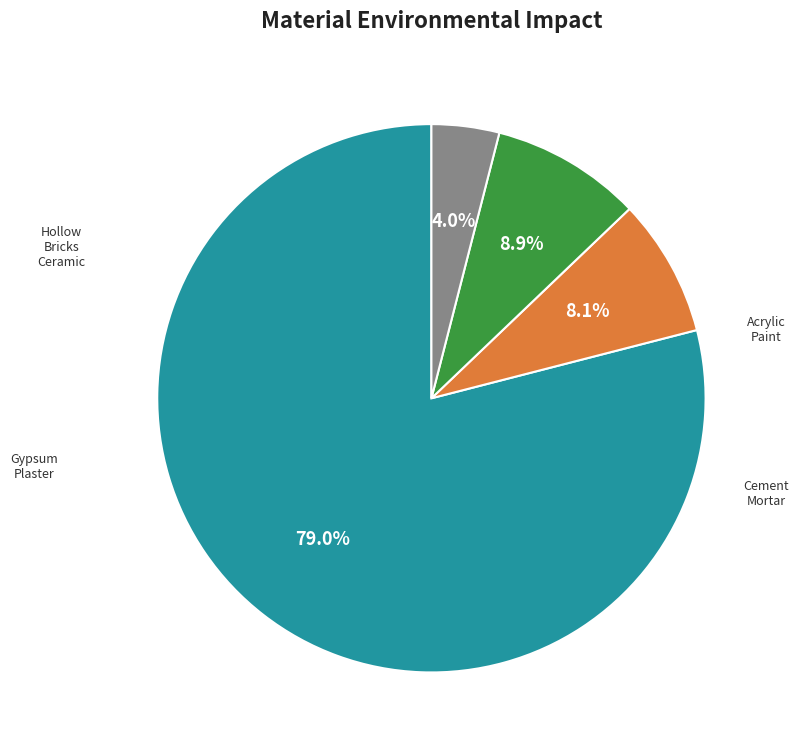

To the nearest percent, what is the difference between the largest and smallest slice percentages?

75%